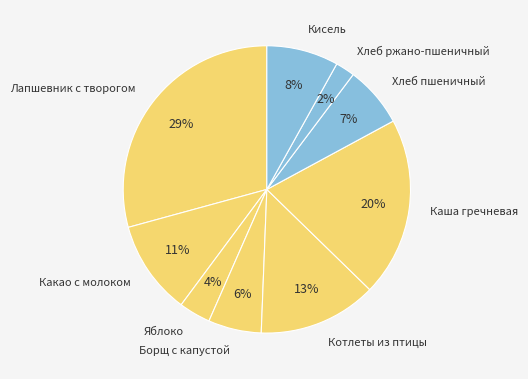

How many slices are in this pie chart?

9